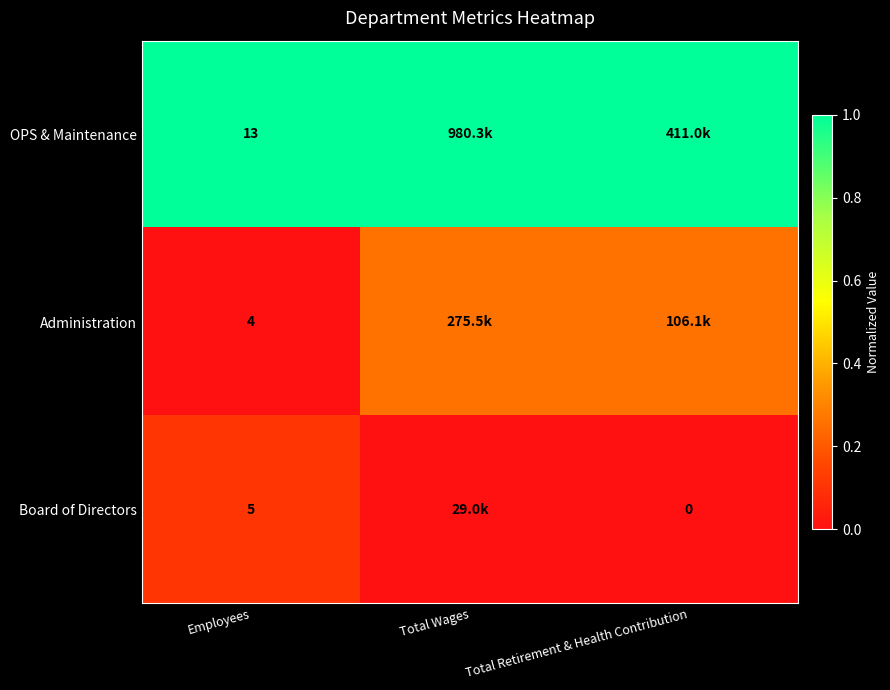

The OPS & Maintenance series shows 1.0 at Total Retirement & Health Contribution. True or false?

True